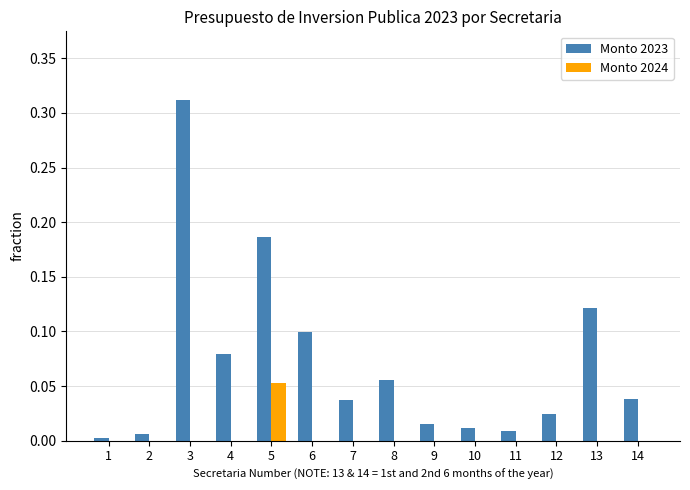

Between 7 and 9, which series saw the biggest shift?

Monto 2023